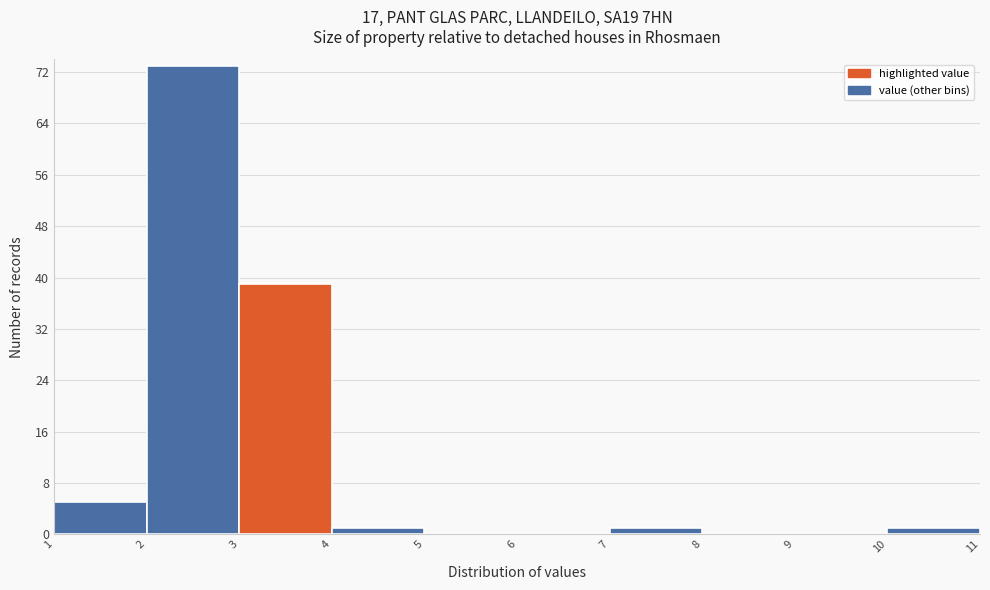

Reading left to right, list every bar in this chart as the range it spans on the x-axis followed by its height. The values are not printed on the chart, so give them approximately, as read against the axis.

1 to 2: 5
2 to 3: 73
3 to 4: 39
4 to 5: 1
5 to 6: 0
6 to 7: 0
7 to 8: 1
8 to 9: 0
9 to 10: 0
10 to 11: 1